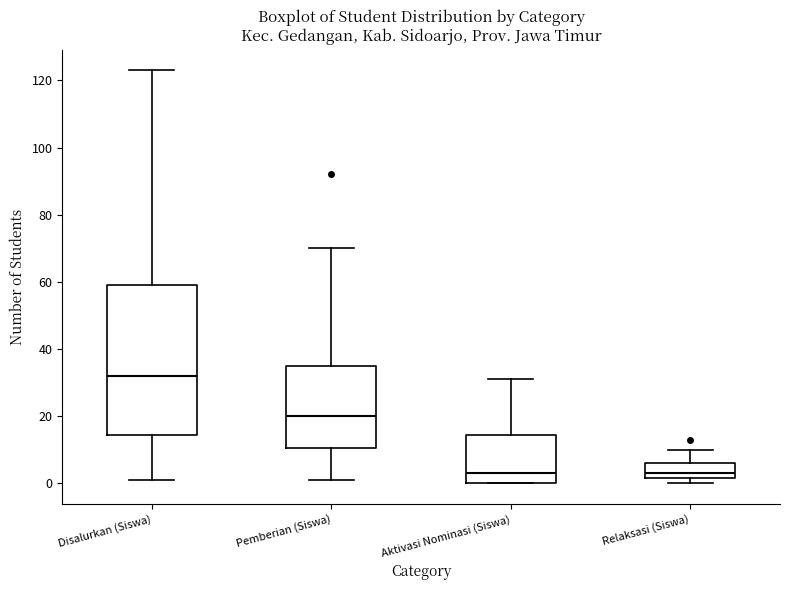

Reading left to right, read every box against the y-axis: the position of its median line, the range the box covers, and the ends of its whiskers. The values are not printed on the chart, so give them approximately, as read against the axis.

Disalurkan (Siswa): median 32, box 14 to 60, whiskers 2 to 124
Pemberian (Siswa): median 20, box 10 to 36, whiskers 2 to 70
Aktivasi Nominasi (Siswa): median 4, box 0 to 14, whiskers 0 to 32
Relaksasi (Siswa): median 4, box 2 to 6, whiskers 0 to 10